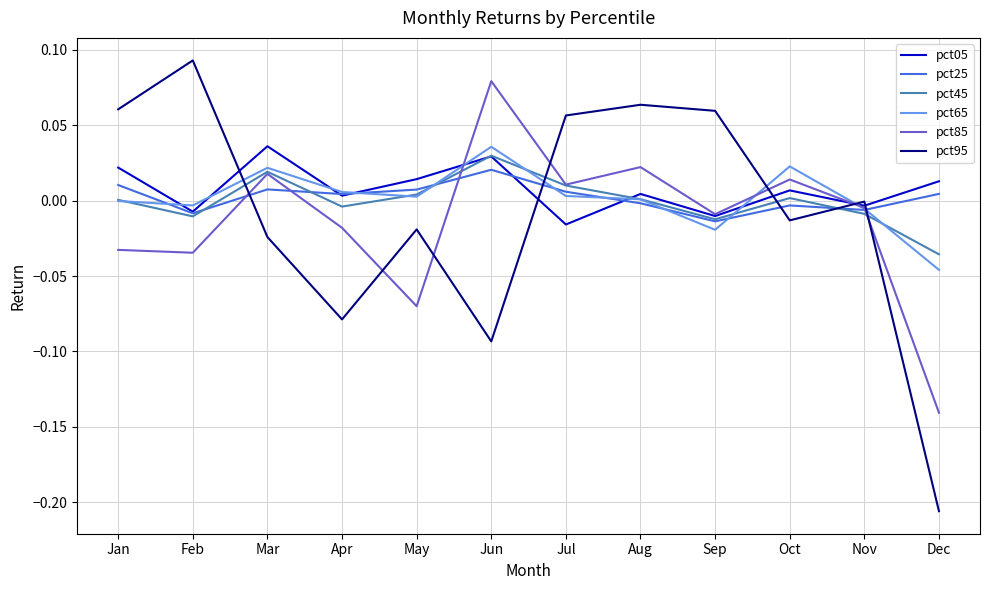

Is the value of pct05 at Oct greater than the value of pct65 at Feb?

Yes